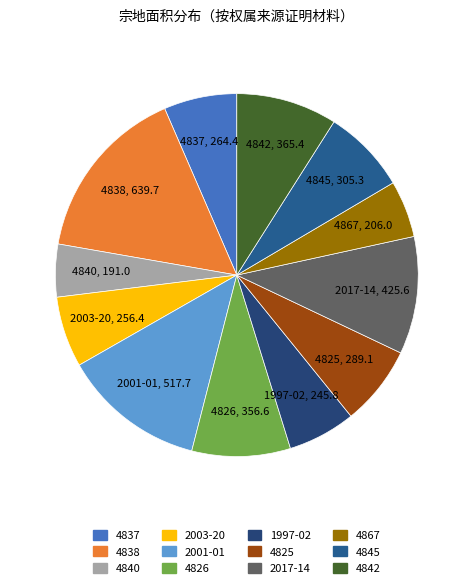

What is the ratio of the value at 4838 to the value at 4867?

3.1